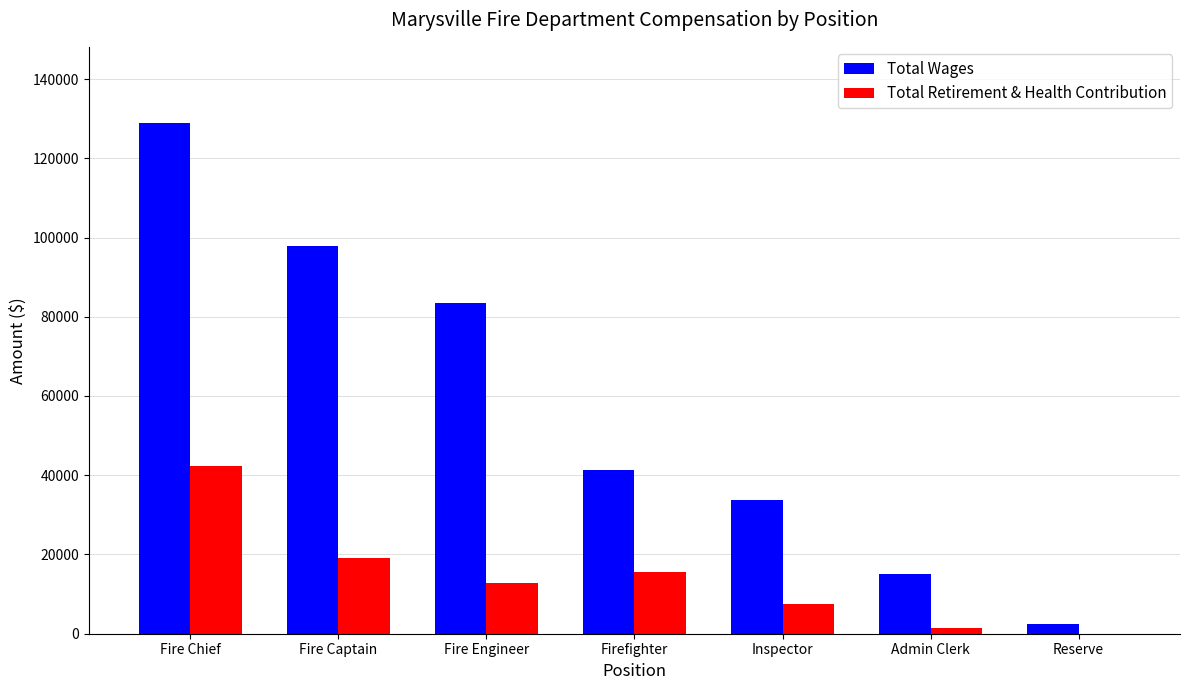

The value of Total Wages at Firefighter is 11611.2. True or false?

False